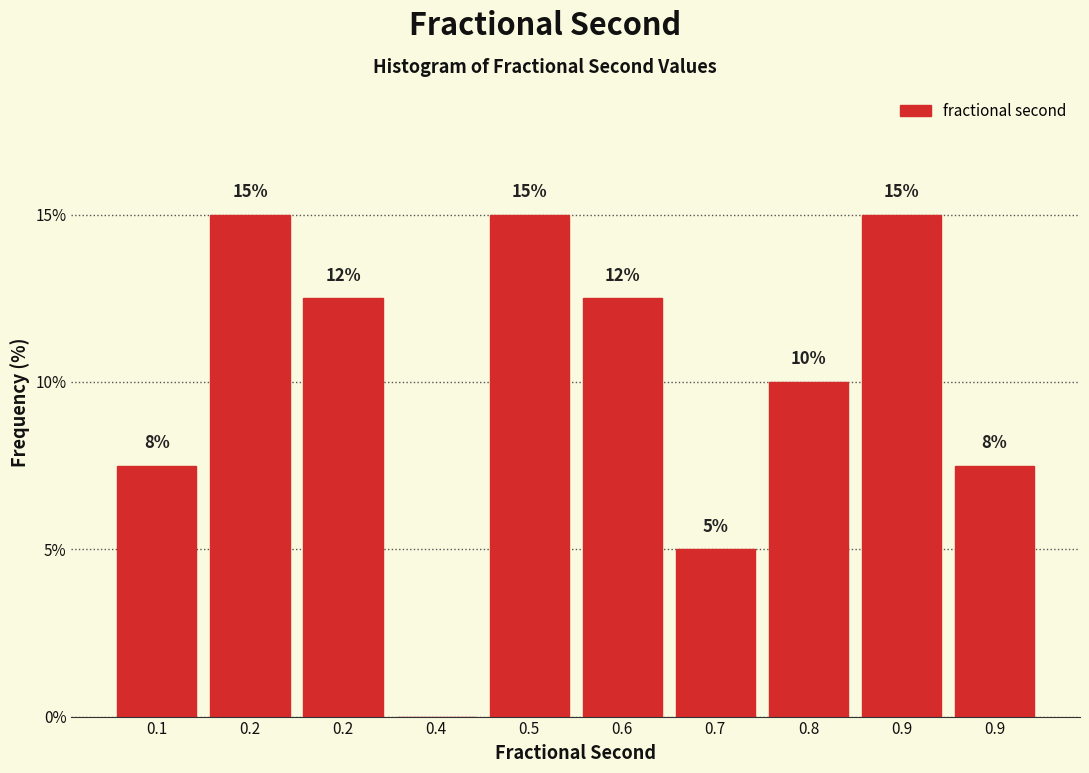

How many values are above zero?

9